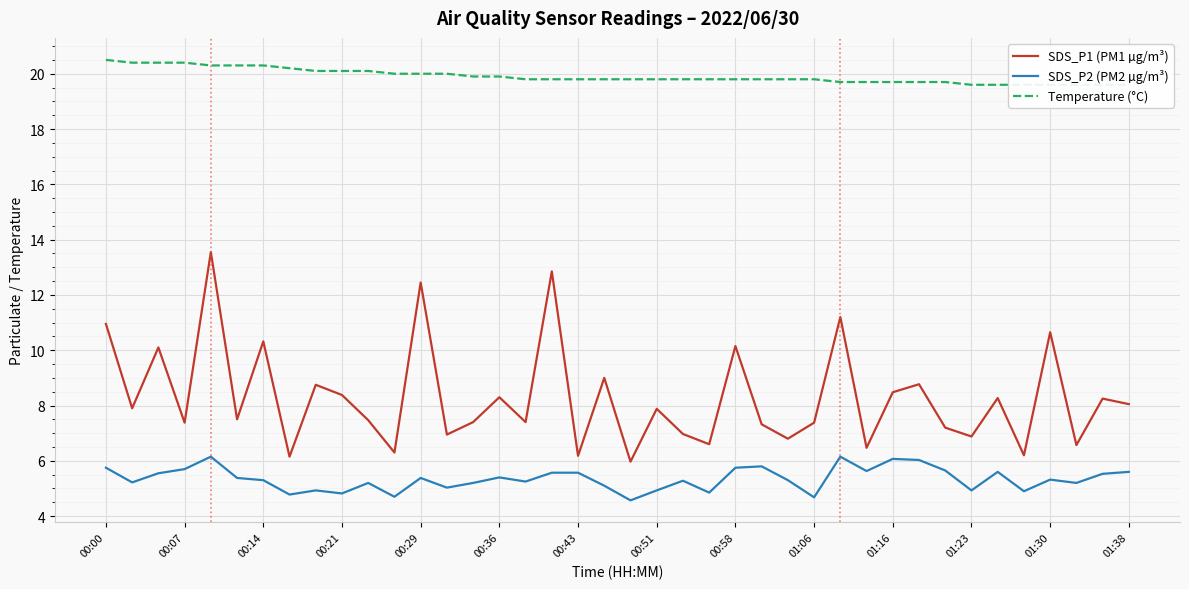

Reading left to right, what are all the values shown in this chart?

SDS_P1 (PM1 µg/m³): 10.9	7.9	10.1	7.4	13.6	7.5	10.3	6.2	8.8	8.4	7.5	6.3	12.4	7.0	7.4	8.3	7.4	12.8	6.2	9.0	6.0	7.9	7.0	6.6	10.2	7.3	6.8	7.4	11.2	6.5	8.5	8.8	7.2	6.9	8.3	6.2	10.7	6.6	8.2	8.1
SDS_P2 (PM2 µg/m³): 5.8	5.2	5.5	5.7	6.2	5.4	5.3	4.8	4.9	4.8	5.2	4.7	5.4	5.0	5.2	5.4	5.2	5.6	5.6	5.1	4.6	4.9	5.3	4.8	5.8	5.8	5.3	4.7	6.2	5.6	6.1	6.0	5.7	4.9	5.6	4.9	5.3	5.2	5.5	5.6
Temperature (°C): 20.5	20.4	20.4	20.4	20.3	20.3	20.3	20.2	20.1	20.1	20.1	20.0	20.0	20.0	19.9	19.9	19.8	19.8	19.8	19.8	19.8	19.8	19.8	19.8	19.8	19.8	19.8	19.8	19.7	19.7	19.7	19.7	19.7	19.6	19.6	19.6	19.6	19.6	19.6	19.6